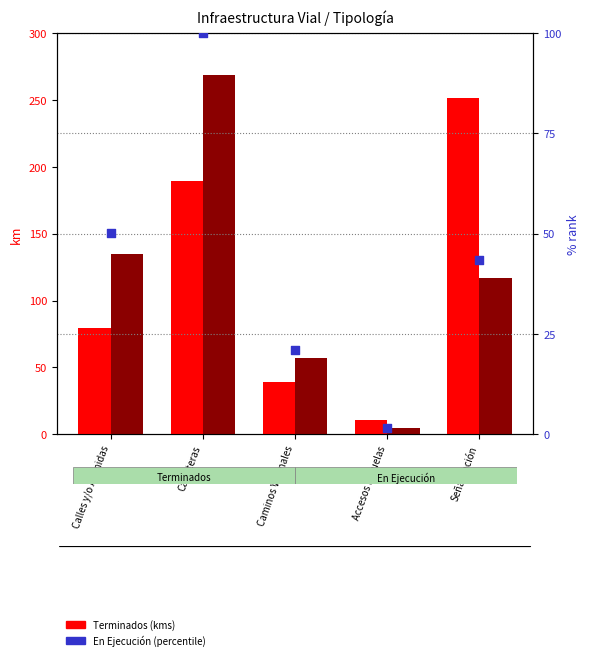

Which series has the largest total across all categories?

En Ejecución (kms)